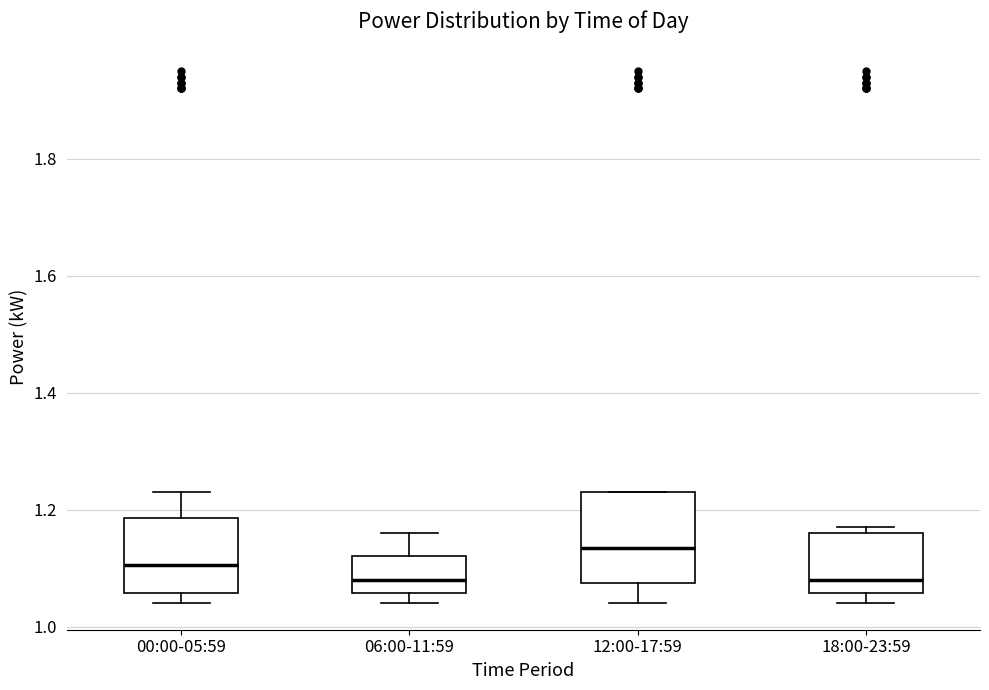

Which box is the tallest, from its lower edge to its upper edge?

12:00-17:59